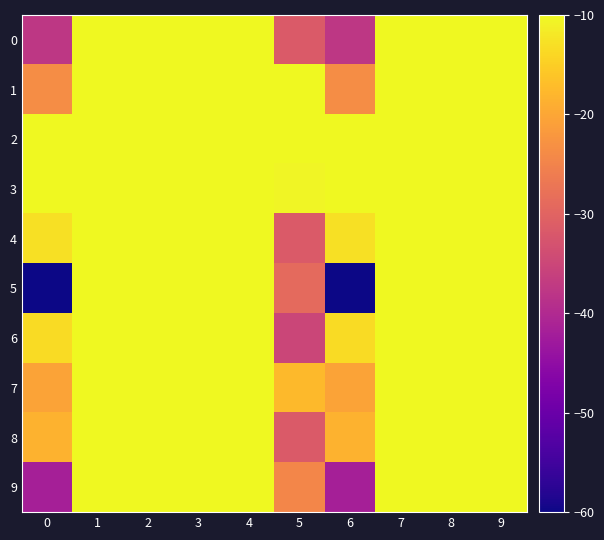

At which category does the chart reach its peak across all series?

3